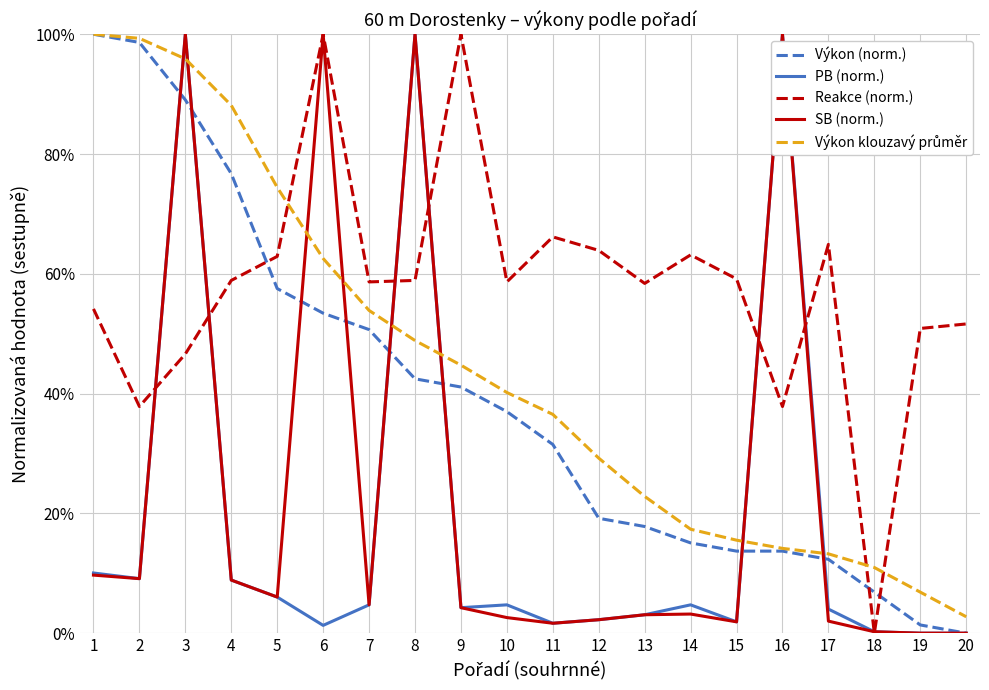

List the series in order of their peak value, lowest first.

Výkon (norm.), PB (norm.), Reakce (norm.), SB (norm.), Výkon klouzavý průměr